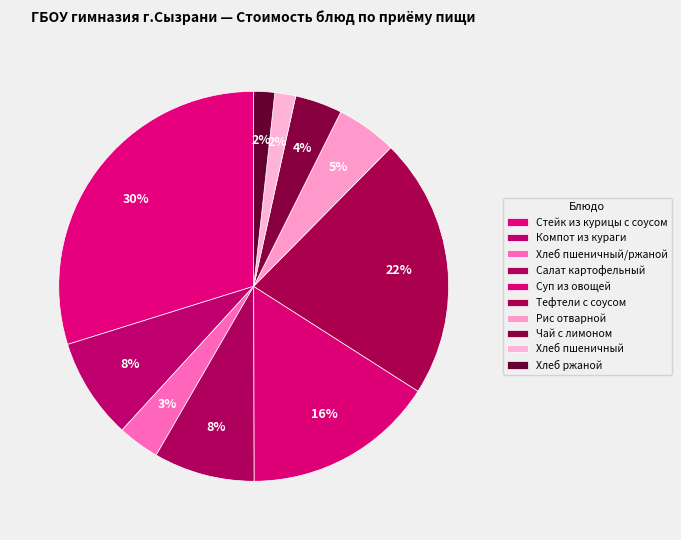

To the nearest percent, what is the average slice percentage?

10%